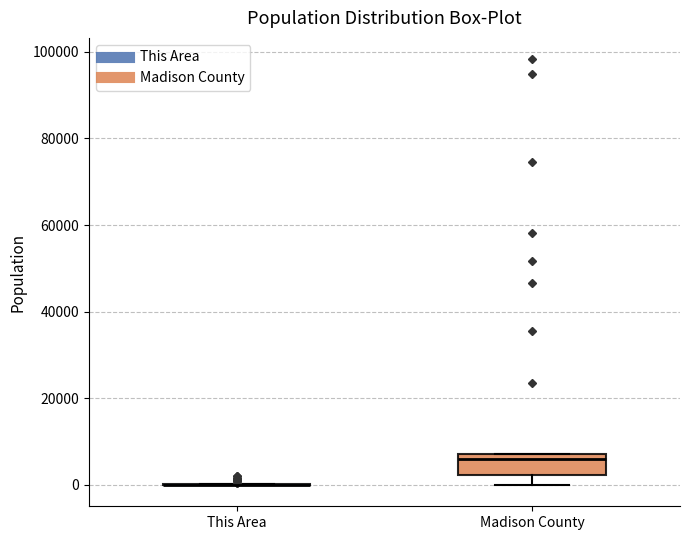

Which box is the tallest, from its lower edge to its upper edge?

Madison County